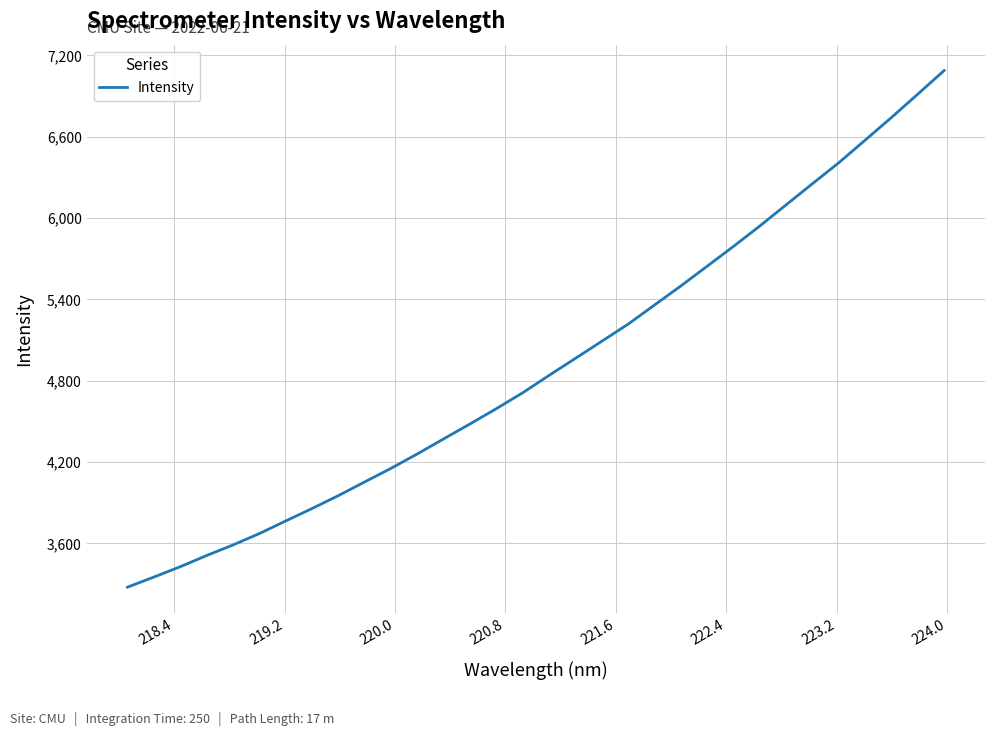

What is the difference between the maximum and minimum values?

3811.4